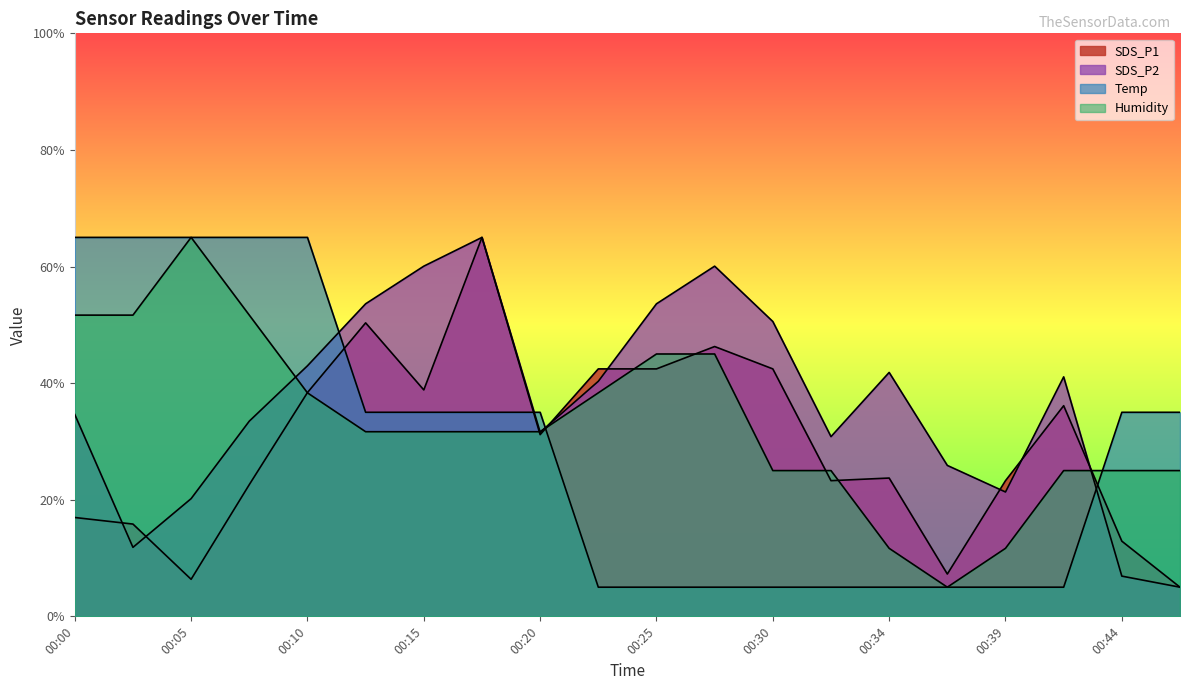

Which category has the highest value across all series?

00:17